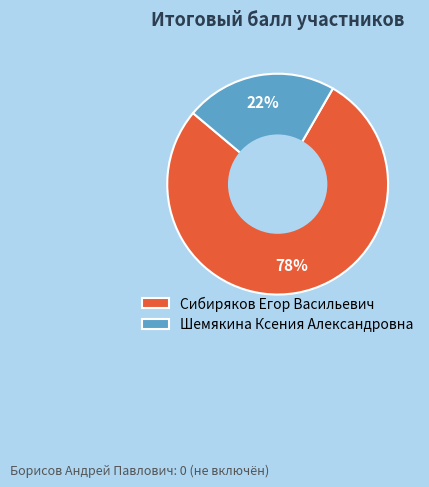

True or false: Шемякина Ксения Александровна accounts for 22% of the total.

True